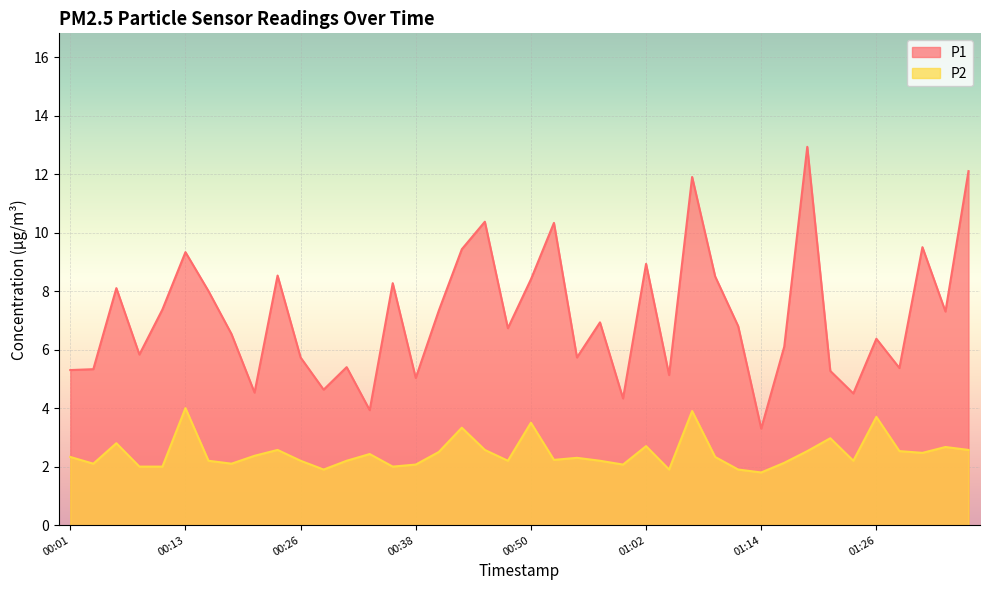

Is it true that P1 equals 8.4 at 00:50?

True